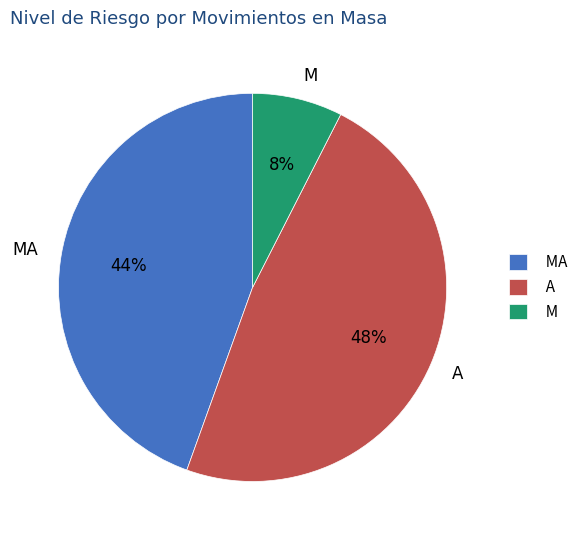

The A slice represents 54% of the pie. True or false?

False